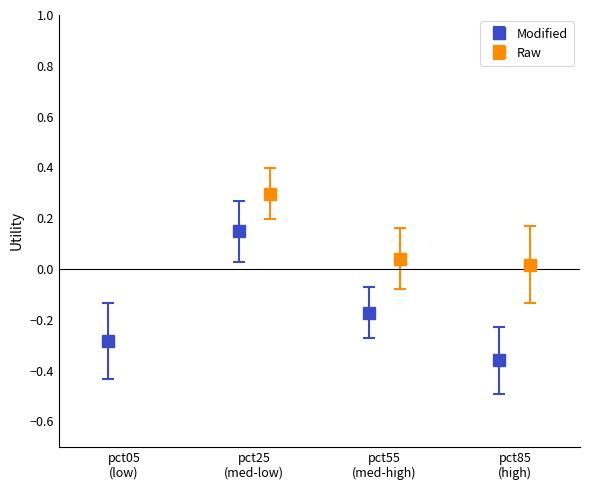

In Modified, how many points are higher than both neighbors (excluding endpoints)?

1